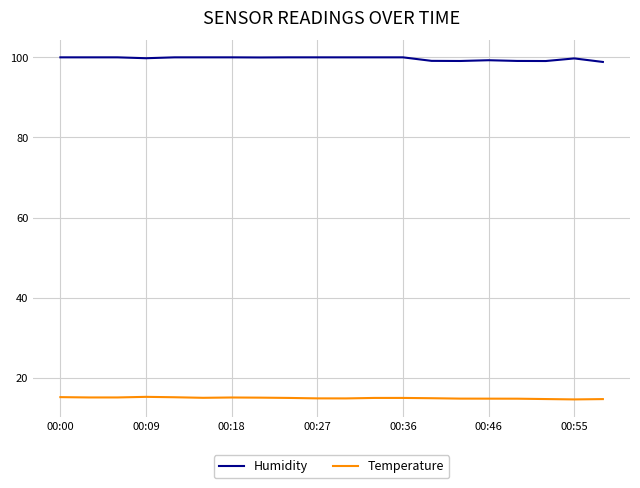

Which series has the widest spread of values?

Humidity